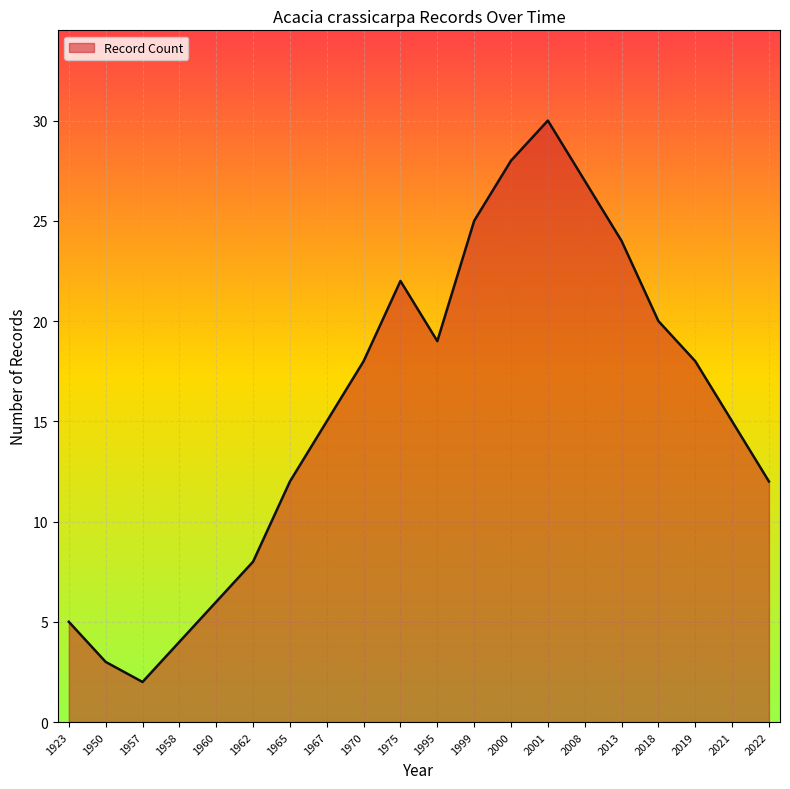

Which has a higher value, 1975 or 1962?

1975